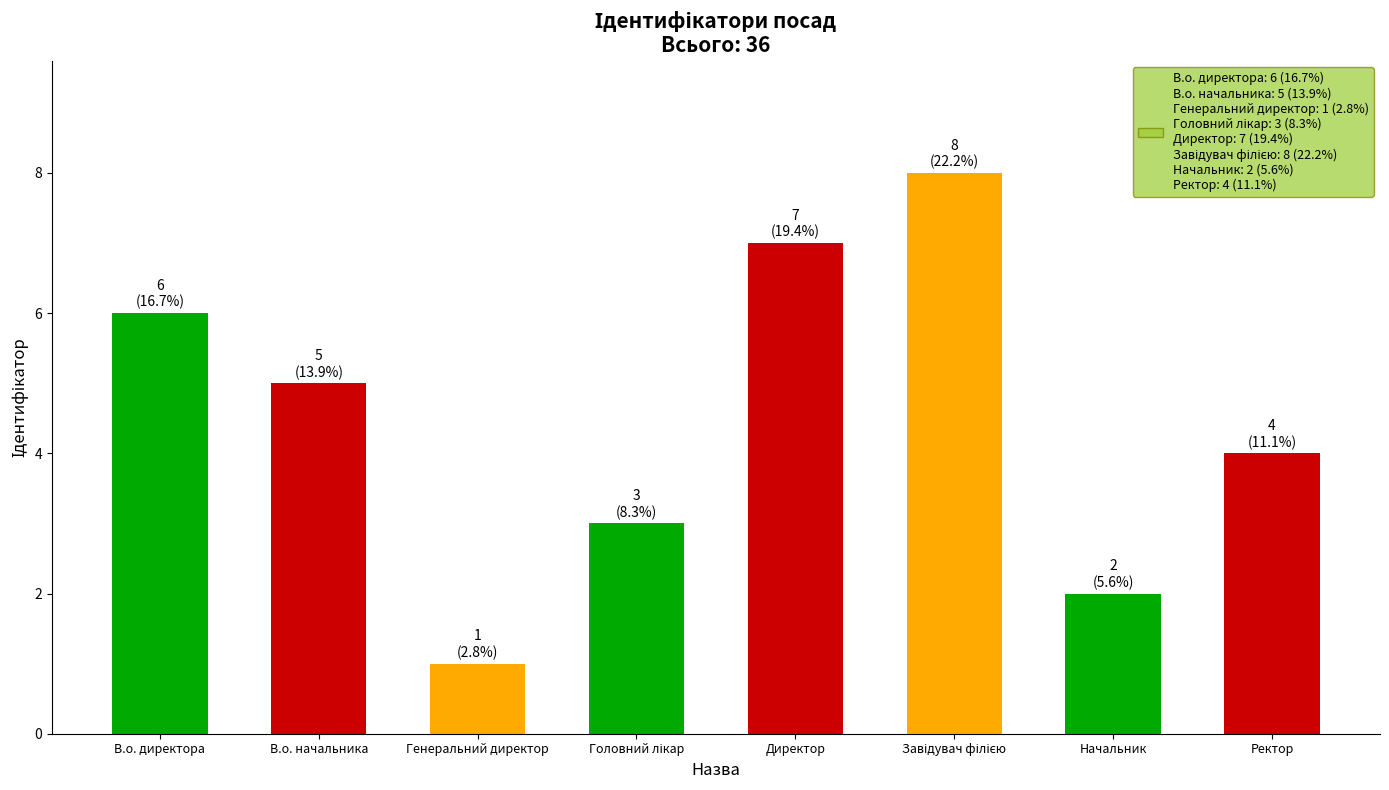

Between Начальник and В.о. директора, which is larger?

В.о. директора